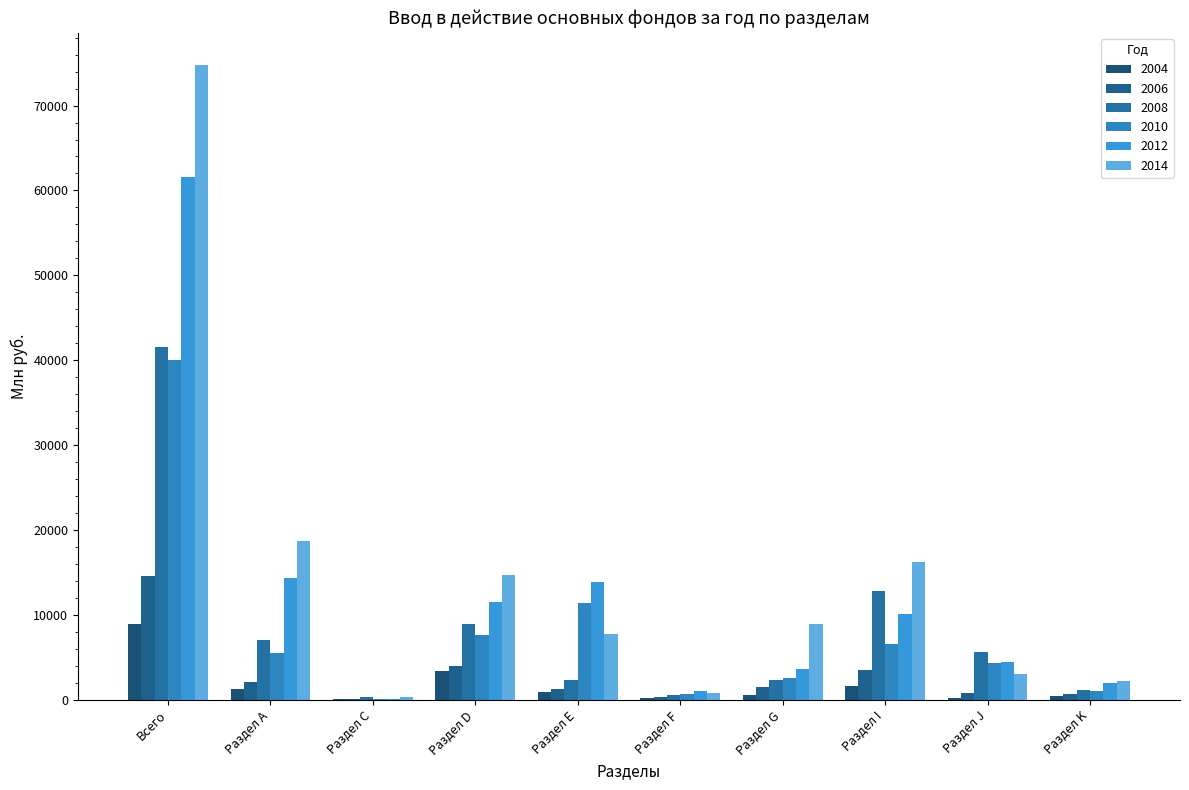

Where is 2014 nearest to the value 37587?

Раздел А